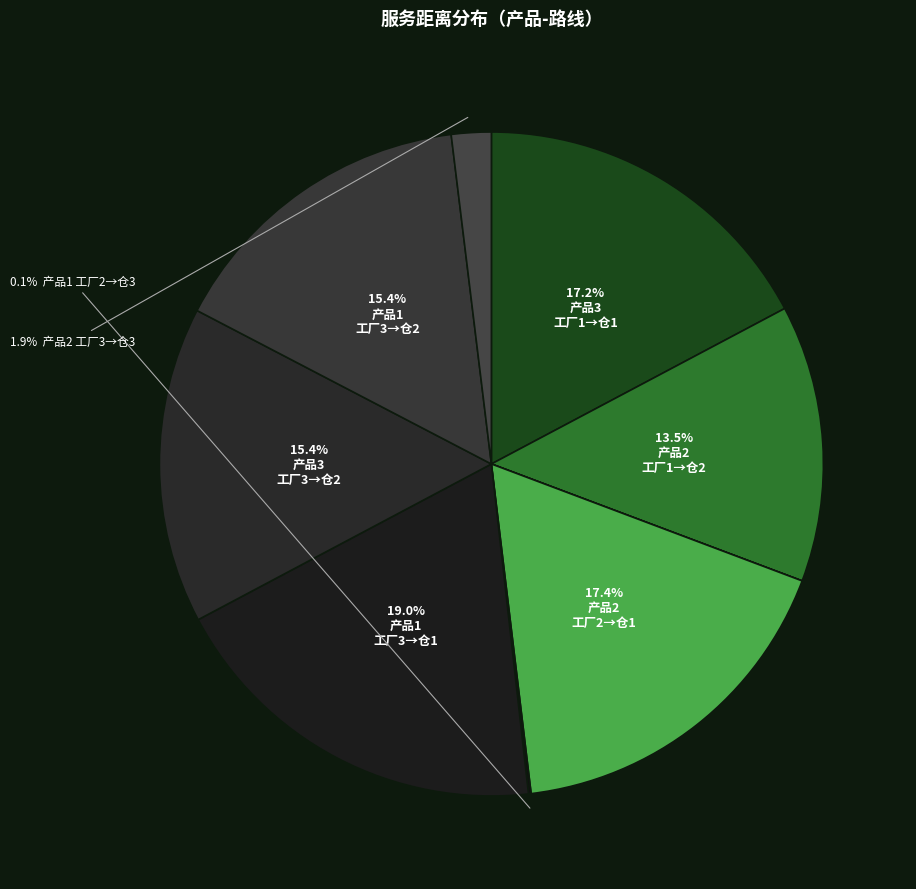

Does any single category account for the majority?

No